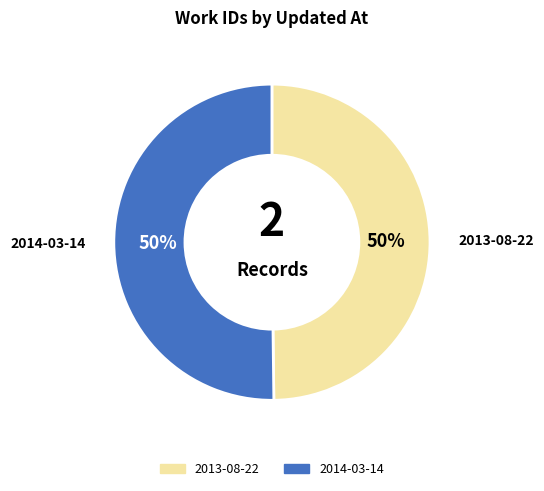

To the nearest percent, what portion does 2013-08-22 represent?

50%